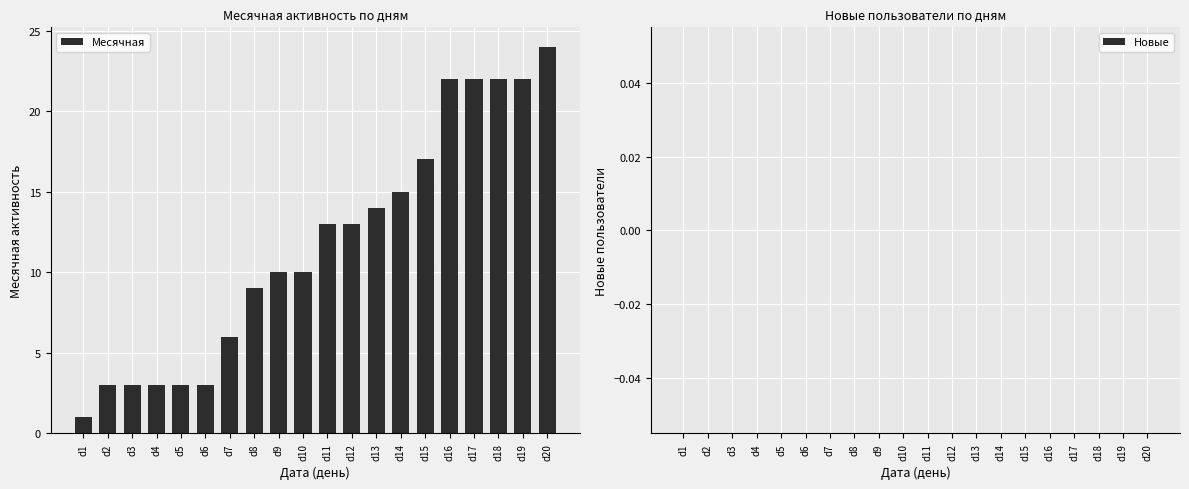

True or false: the data shows 18 at d11.

False